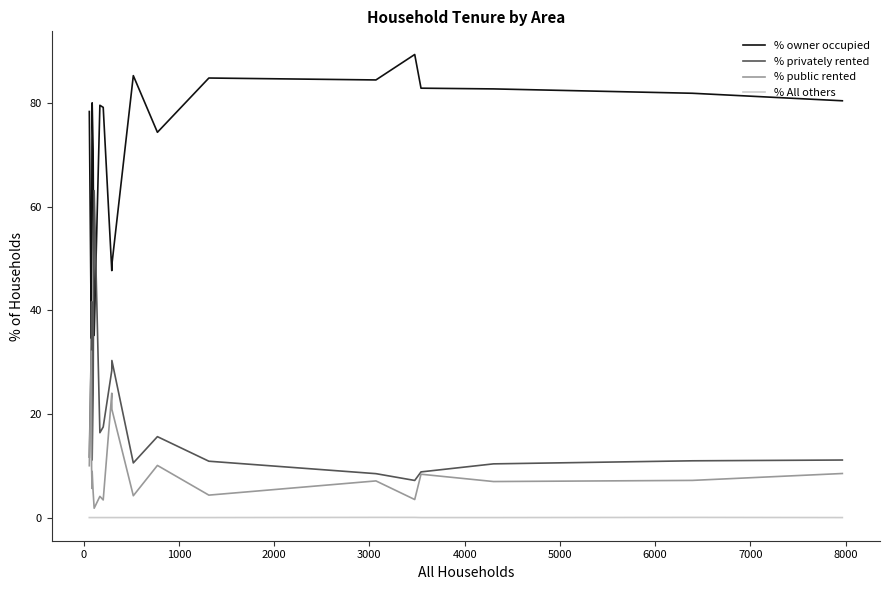

What is the average value of the % owner occupied series?

71.4